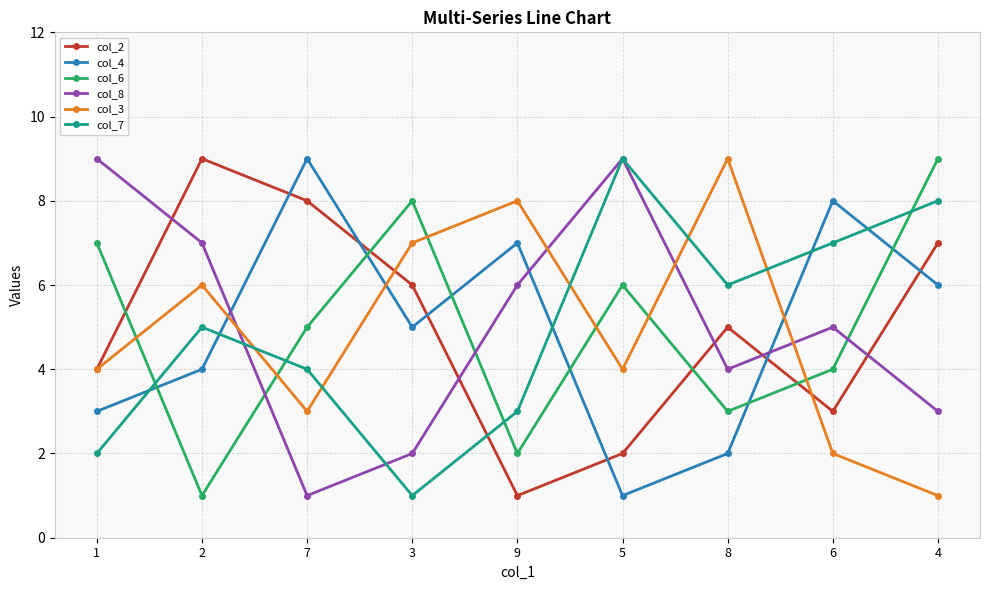

How many data points in col_7 are less than 5?

4